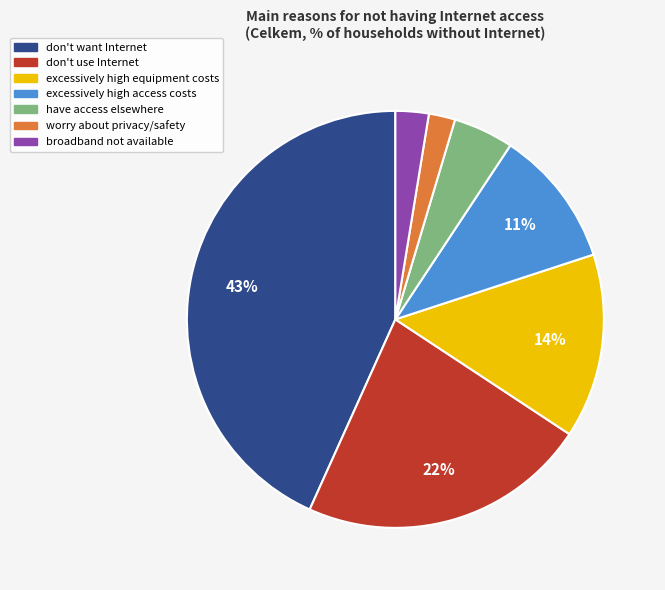

True or false: worry about privacy/safety accounts for 10% of the total.

False